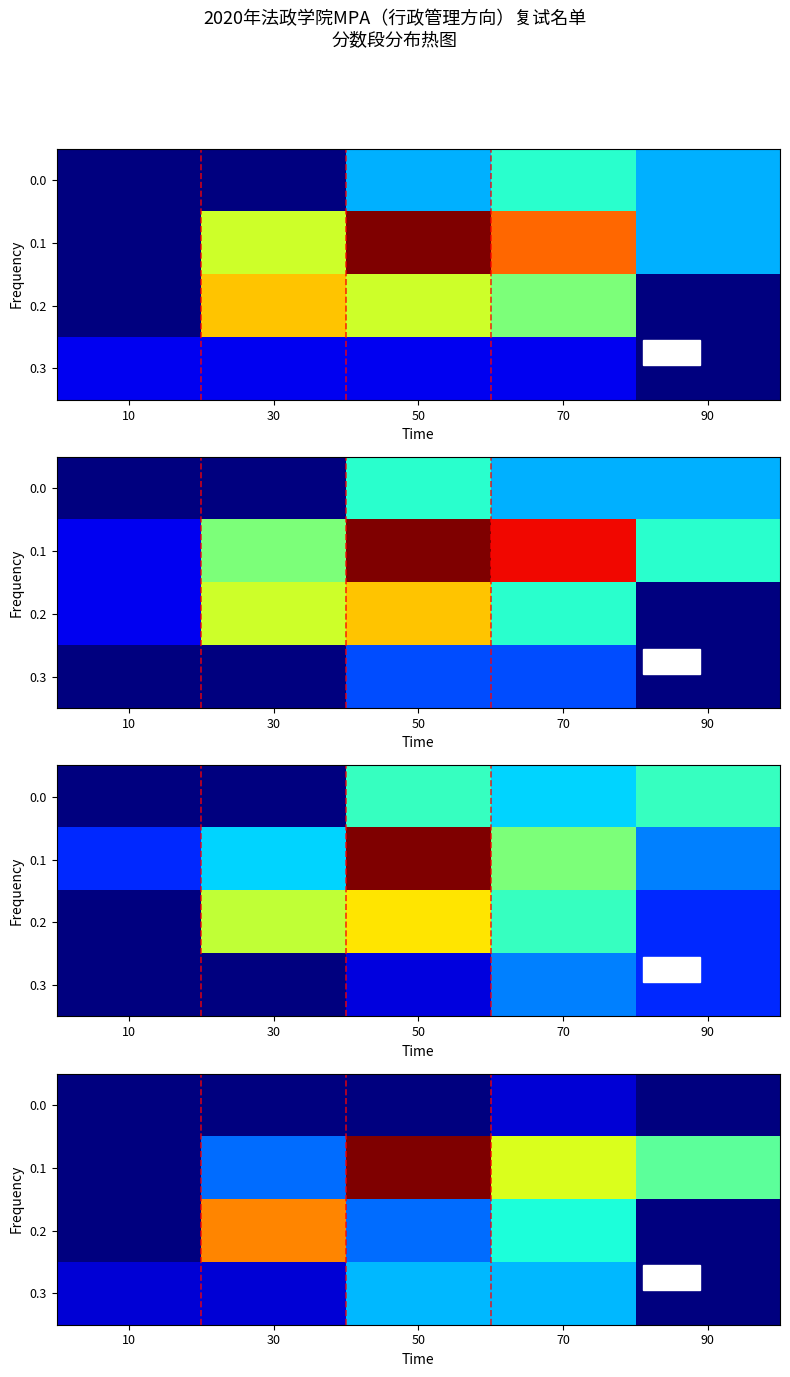

What is the spread (max minus min) of values at 10?

1